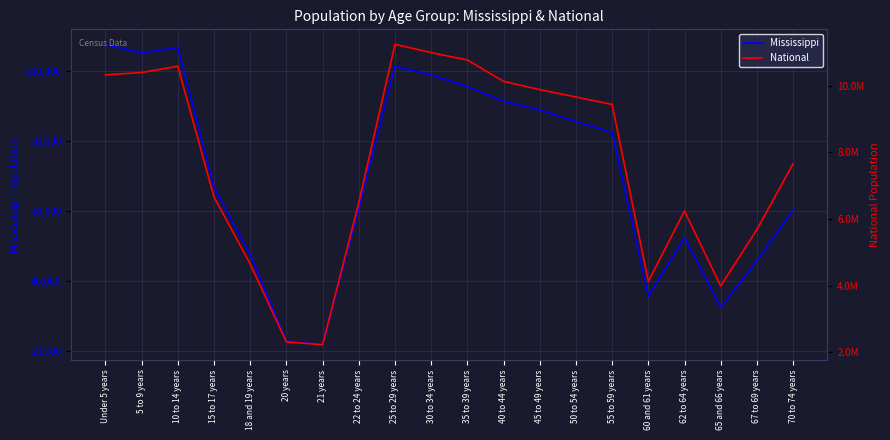

True or false: Mississippi and National intersect in this chart.

False